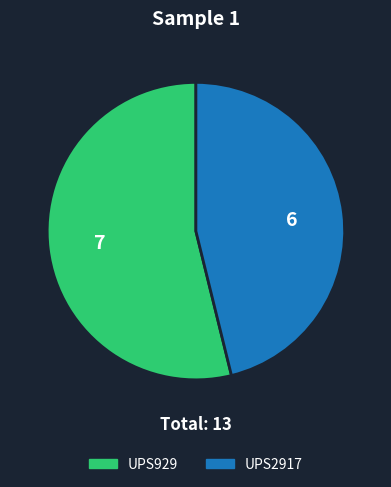

Is the sum of UPS929 and UPS2917 greater than half?

Yes